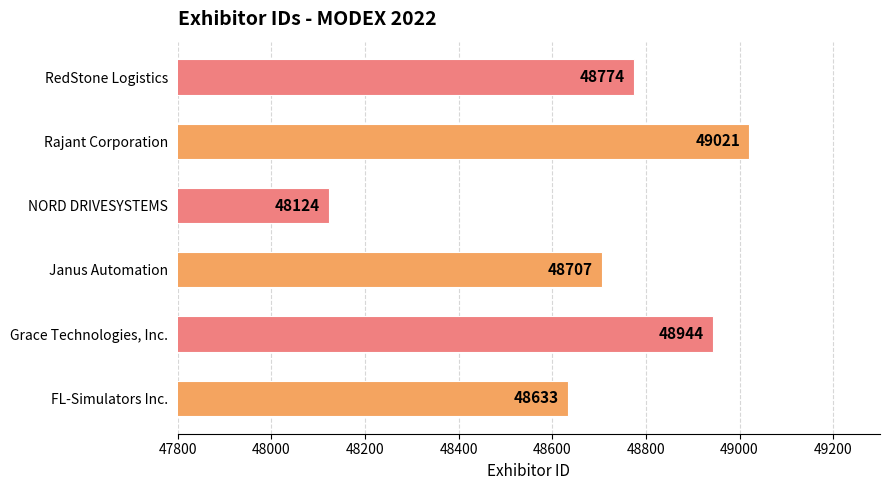

Is it true that the value at Rajant Corporation is 84803?

False